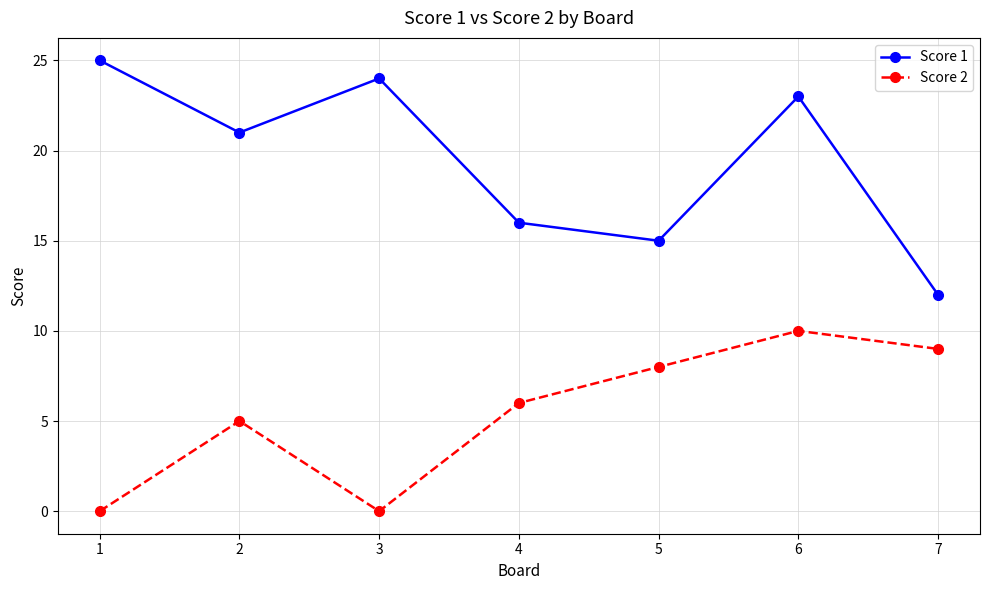

What is the maximum value for Score 2?

10